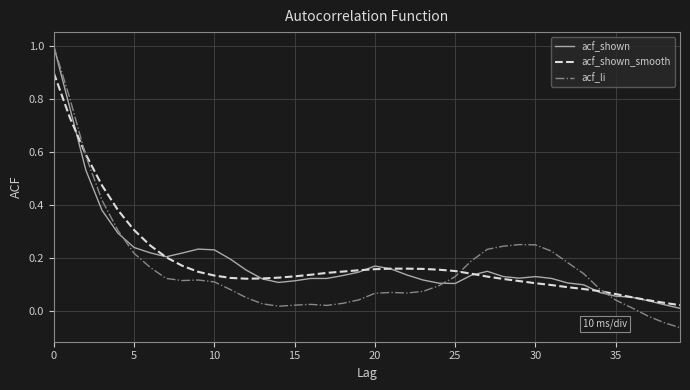

Which series has the widest spread of values?

acf_li